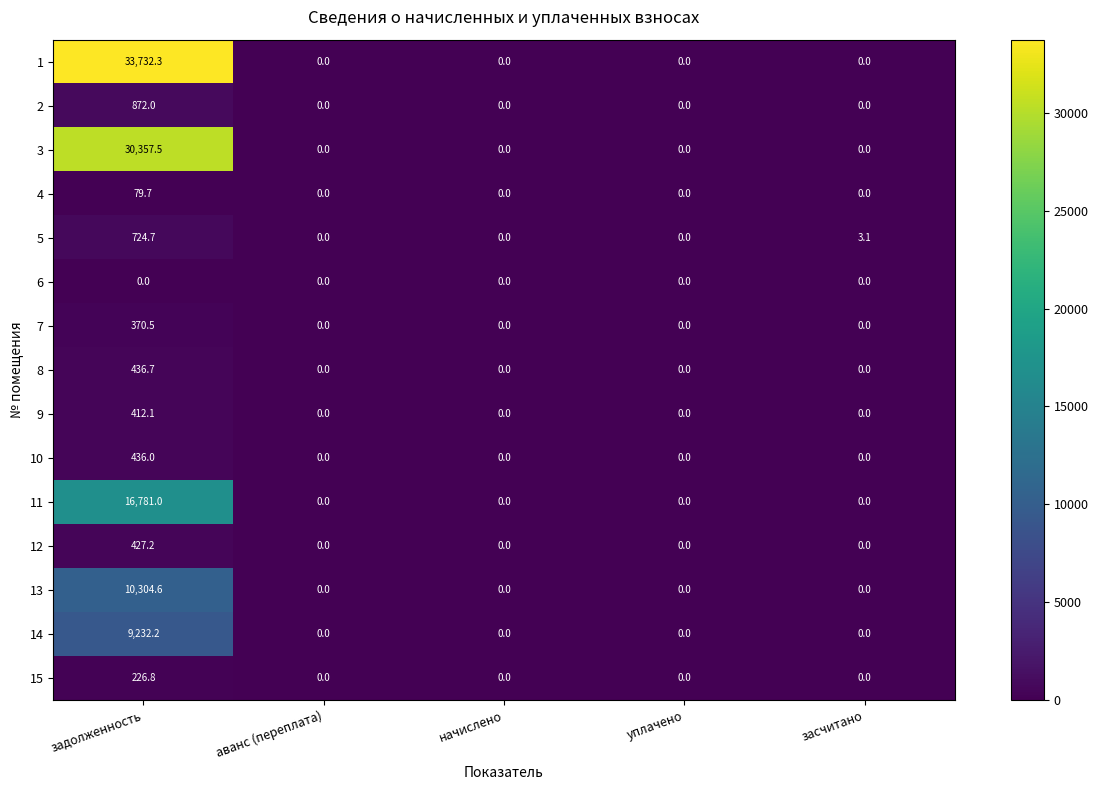

At засчитано, list the series in order from largest to smallest.

5, 9, 1, 2, 3, 4, 6, 7, 8, 10, 11, 12, 13, 14, 15